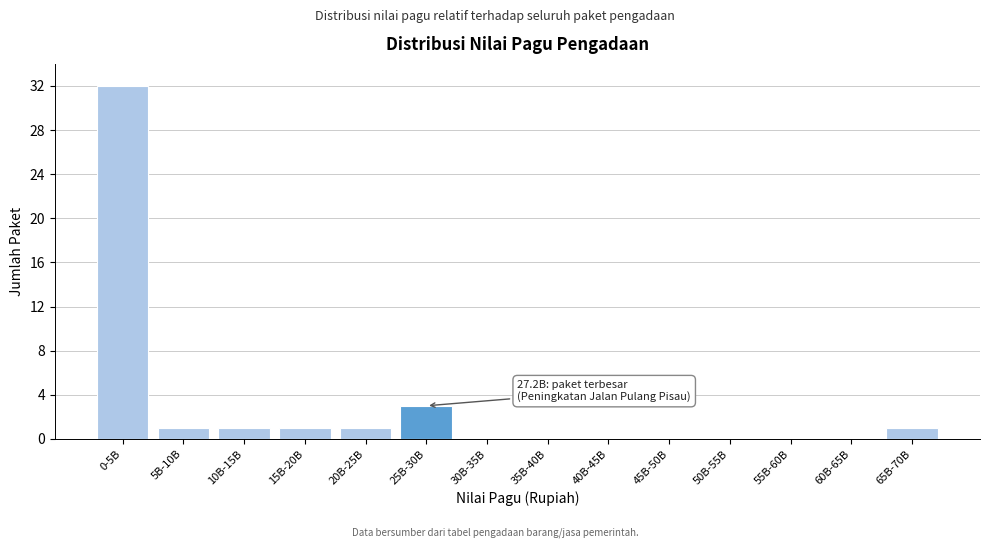

Reading left to right, extract all data points from this chart.

0-5B=32	5B-10B=1	10B-15B=1	15B-20B=1	20B-25B=1	25B-30B=3	30B-35B=0	35B-40B=0	40B-45B=0	45B-50B=0	50B-55B=0	55B-60B=0	60B-65B=0	65B-70B=1